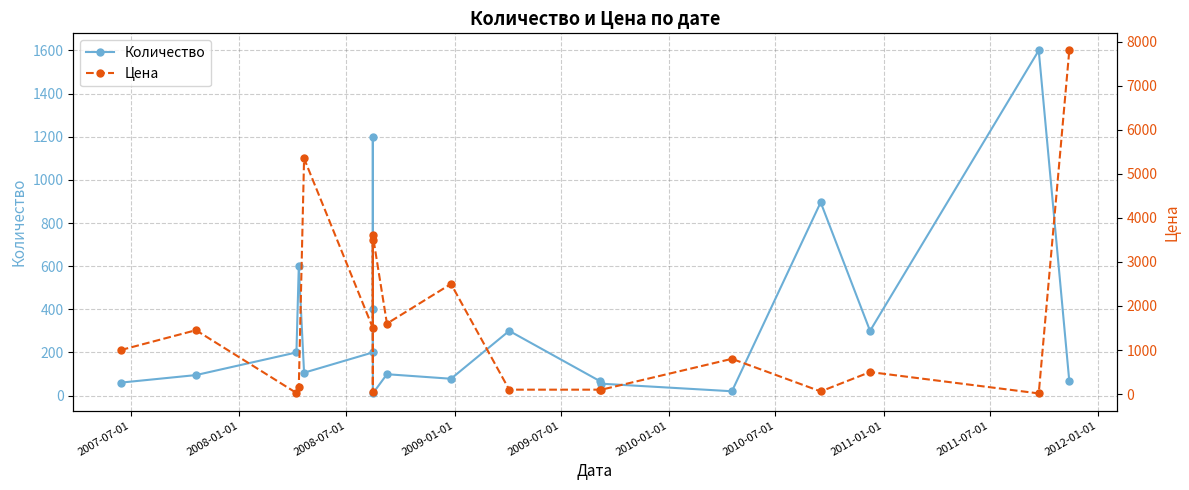

How many values in the Цена series exceed 800?

9